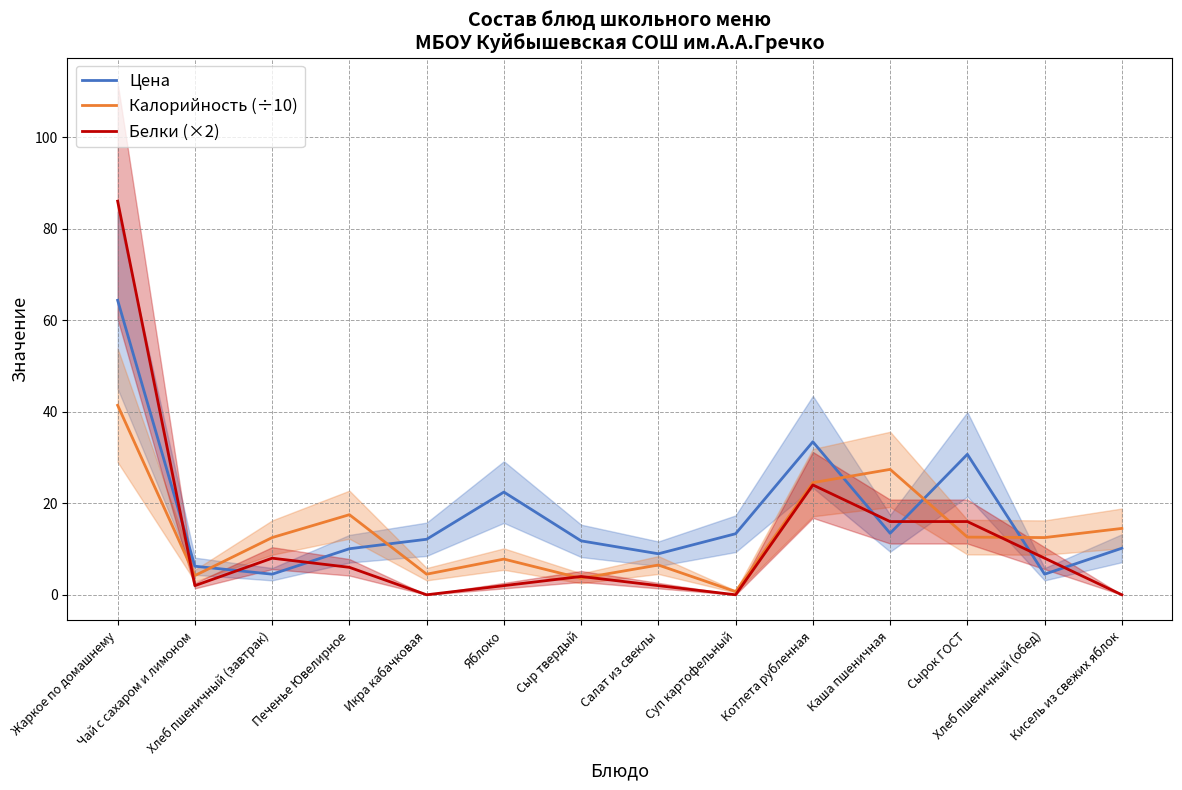

What is the difference between the maximum and minimum values in the Белки (×2) series?

86.0